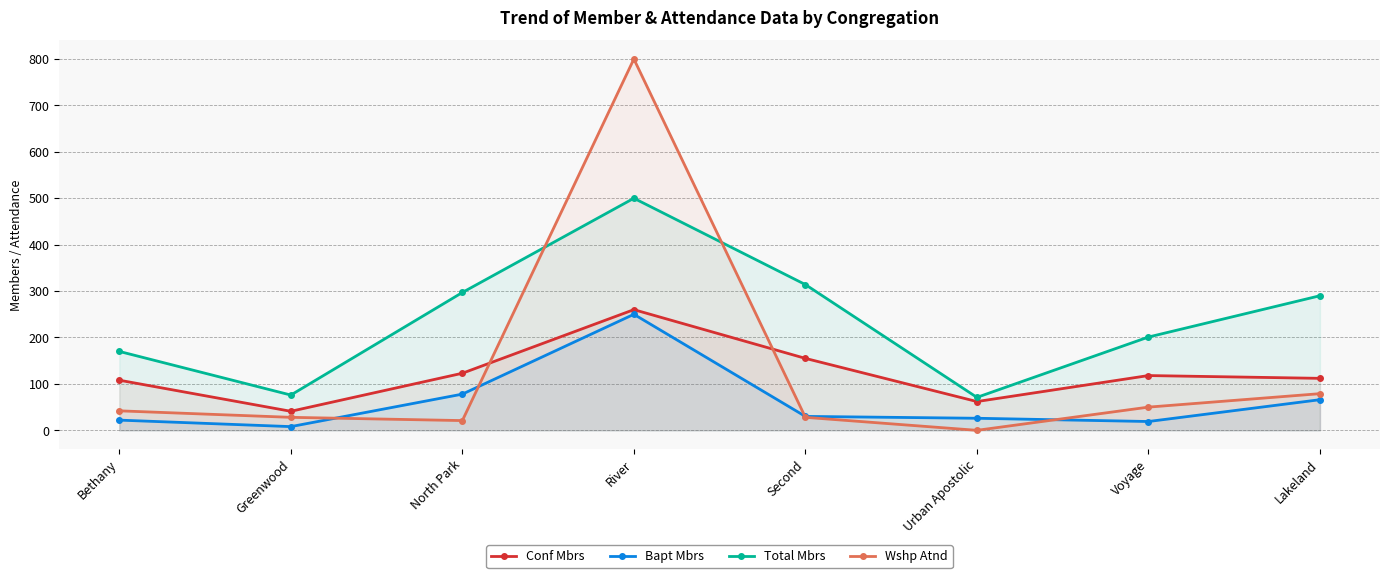

How many lines are shown in the chart?

4